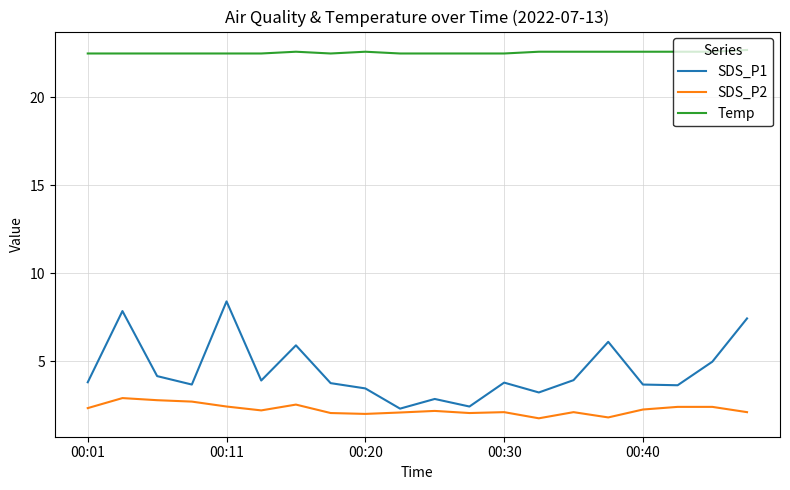

True or false: SDS_P2 and SDS_P1 intersect in this chart.

False